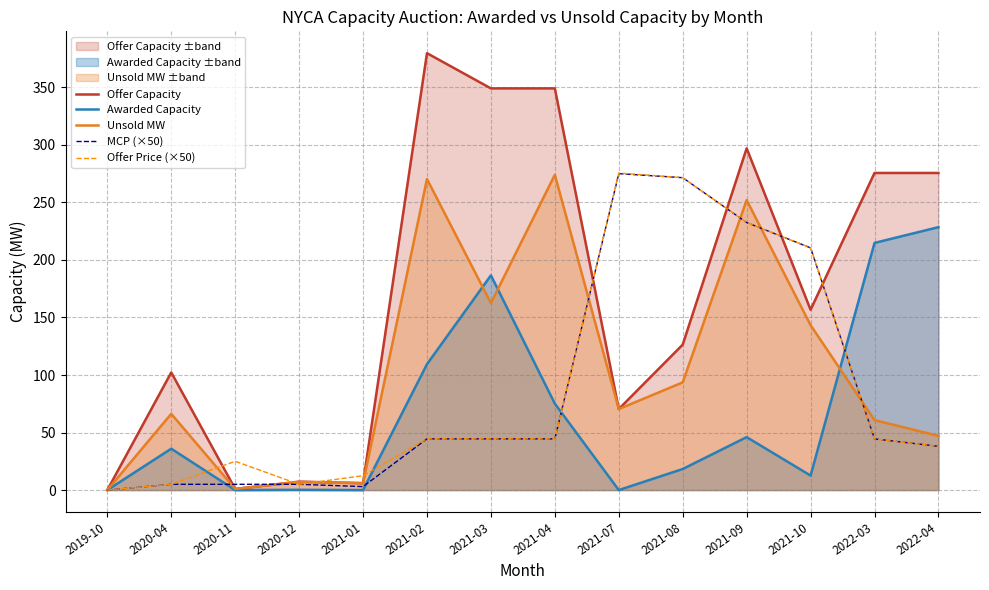

What is the maximum value shown in the chart?

379.7